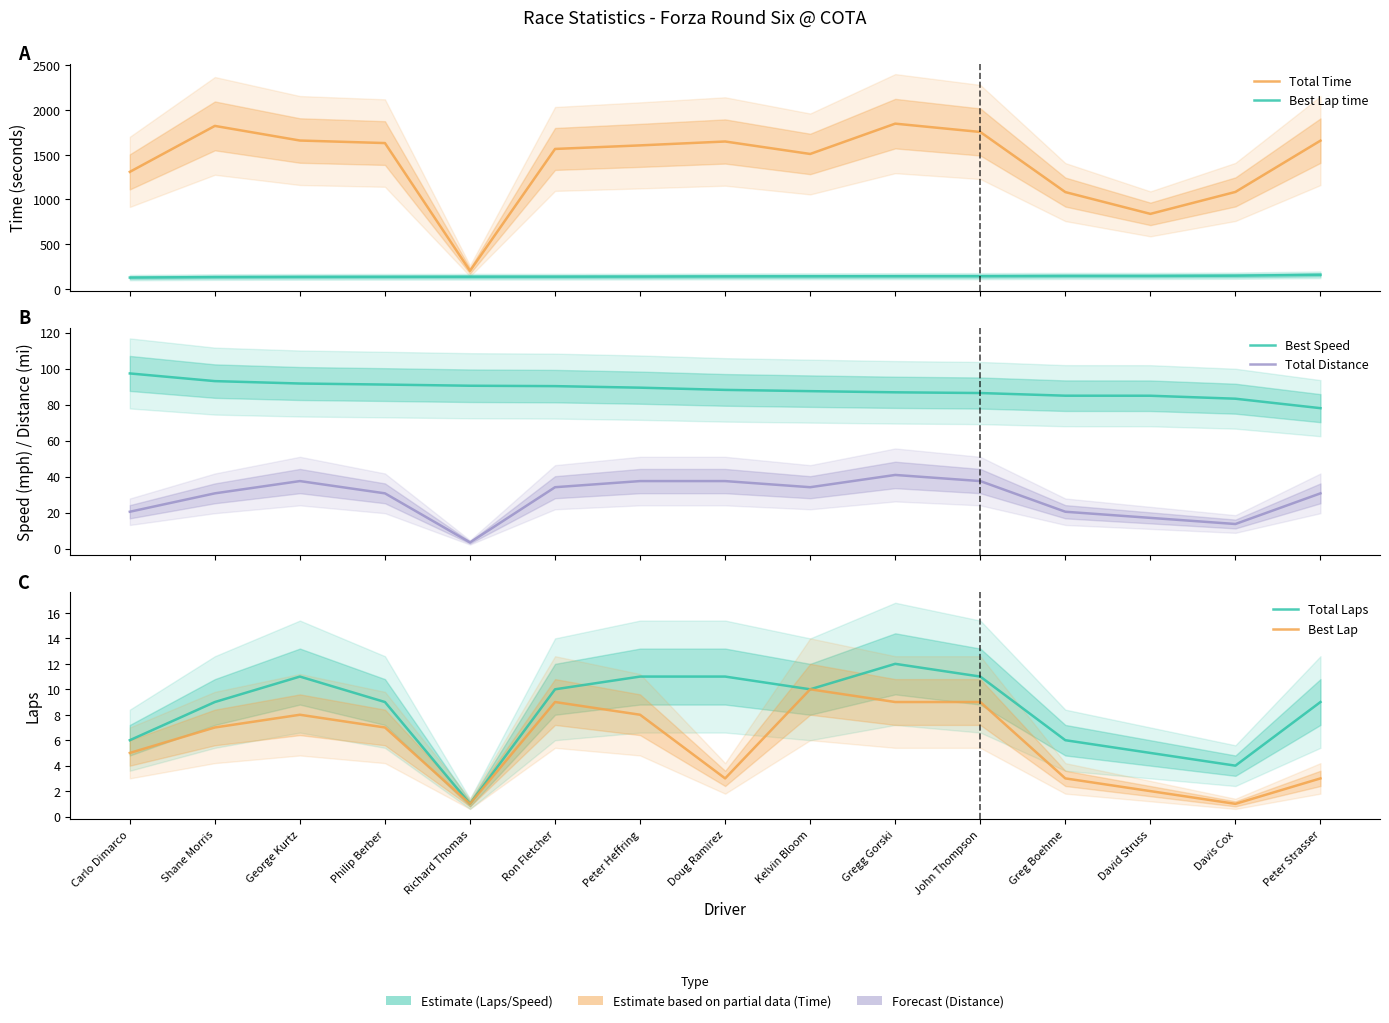

Does the chart have visible grid lines?

No